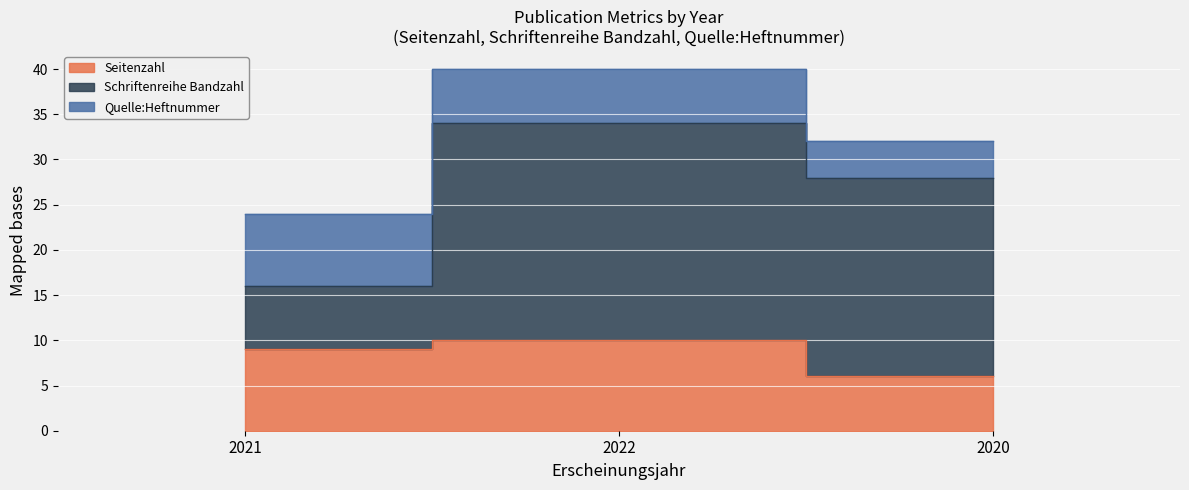

At how many categories does at least one series exceed 13?

2